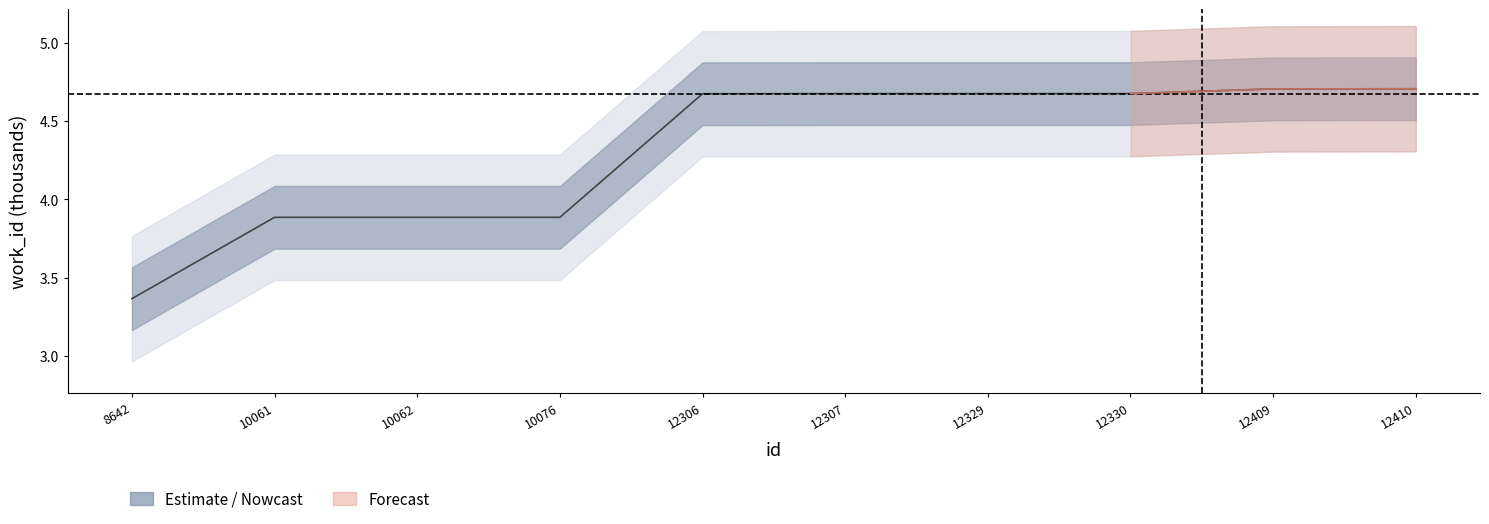

Between 10076 and 12330, which is larger?

12330